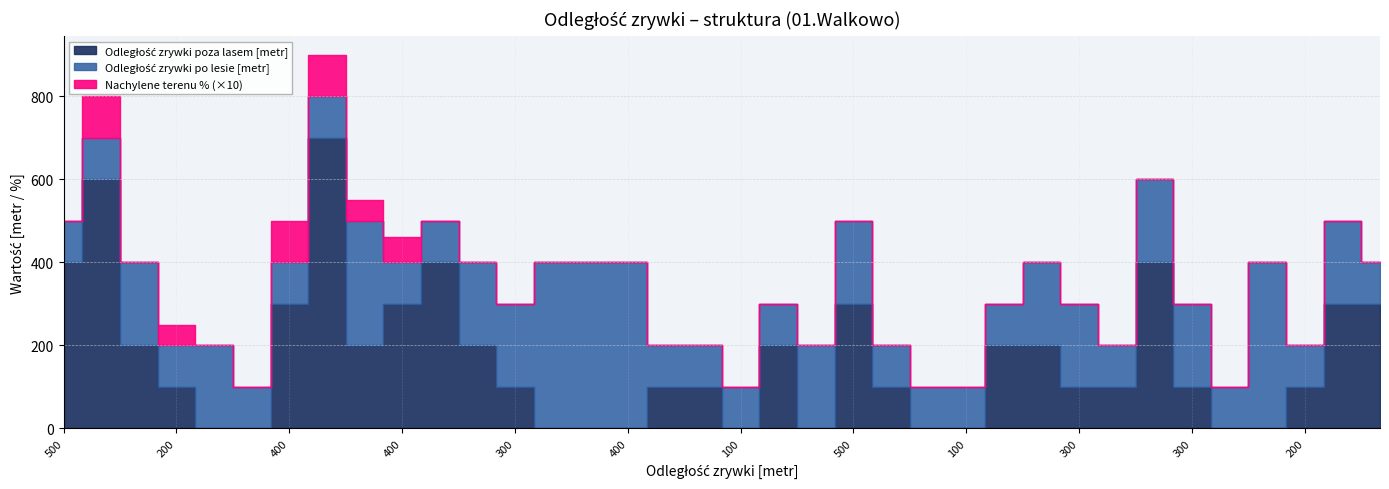

What are all the series names shown in the legend?

Odległość zrywki poza lasem [metr], Odległość zrywki po lesie [metr], Nachylene terenu %